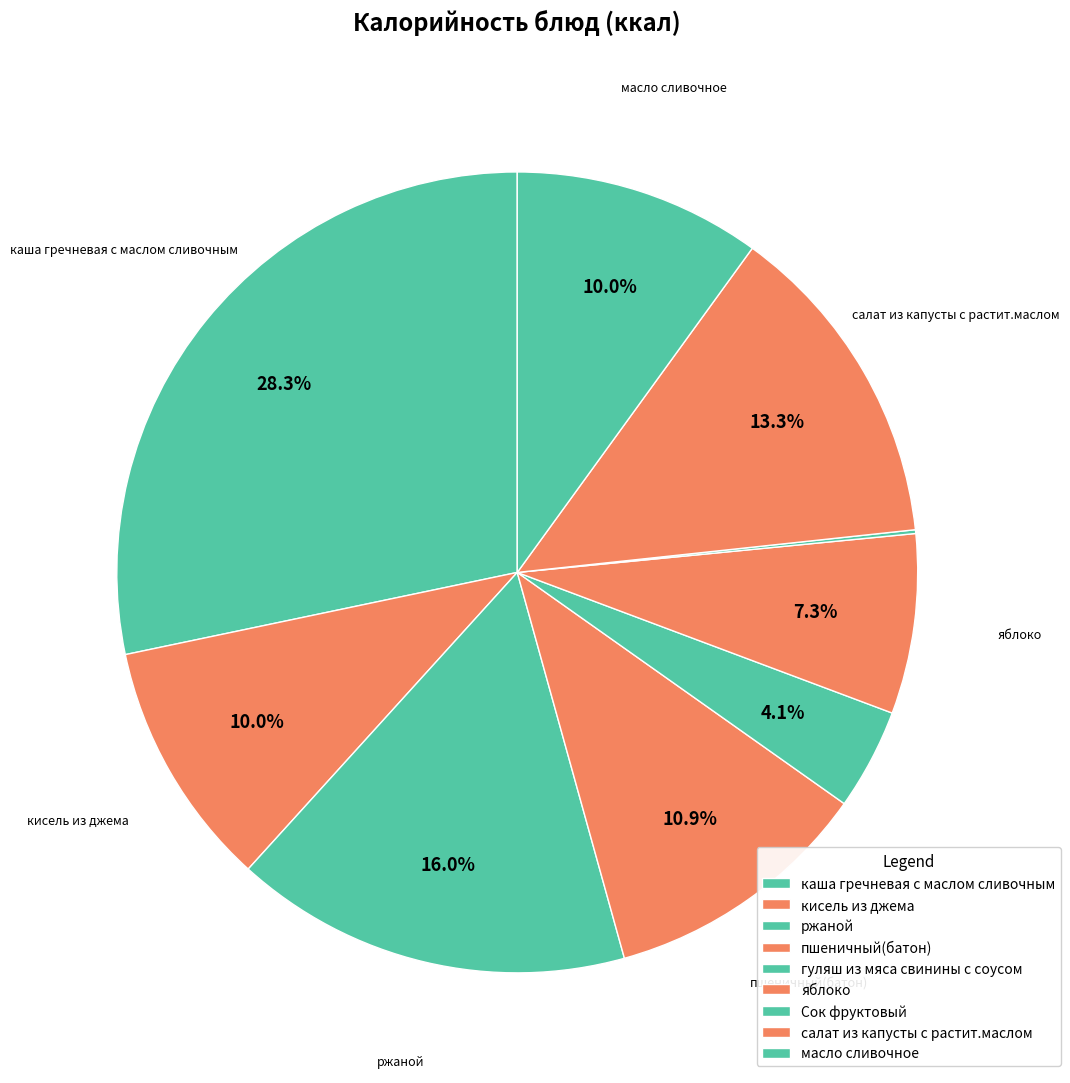

The кисель из джема slice represents 22% of the pie. True or false?

False